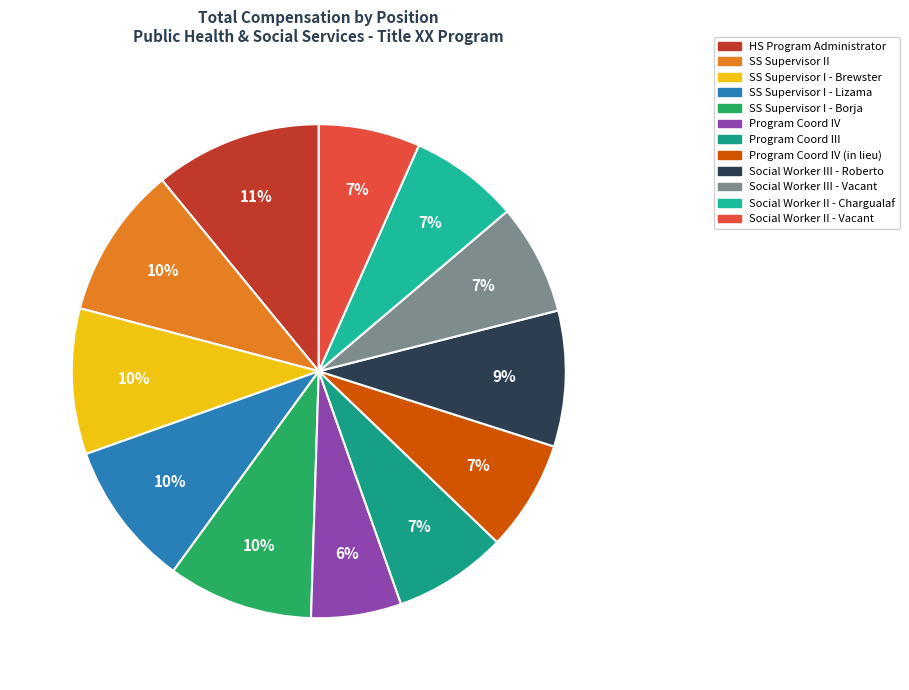

How many slices are in this pie chart?

12